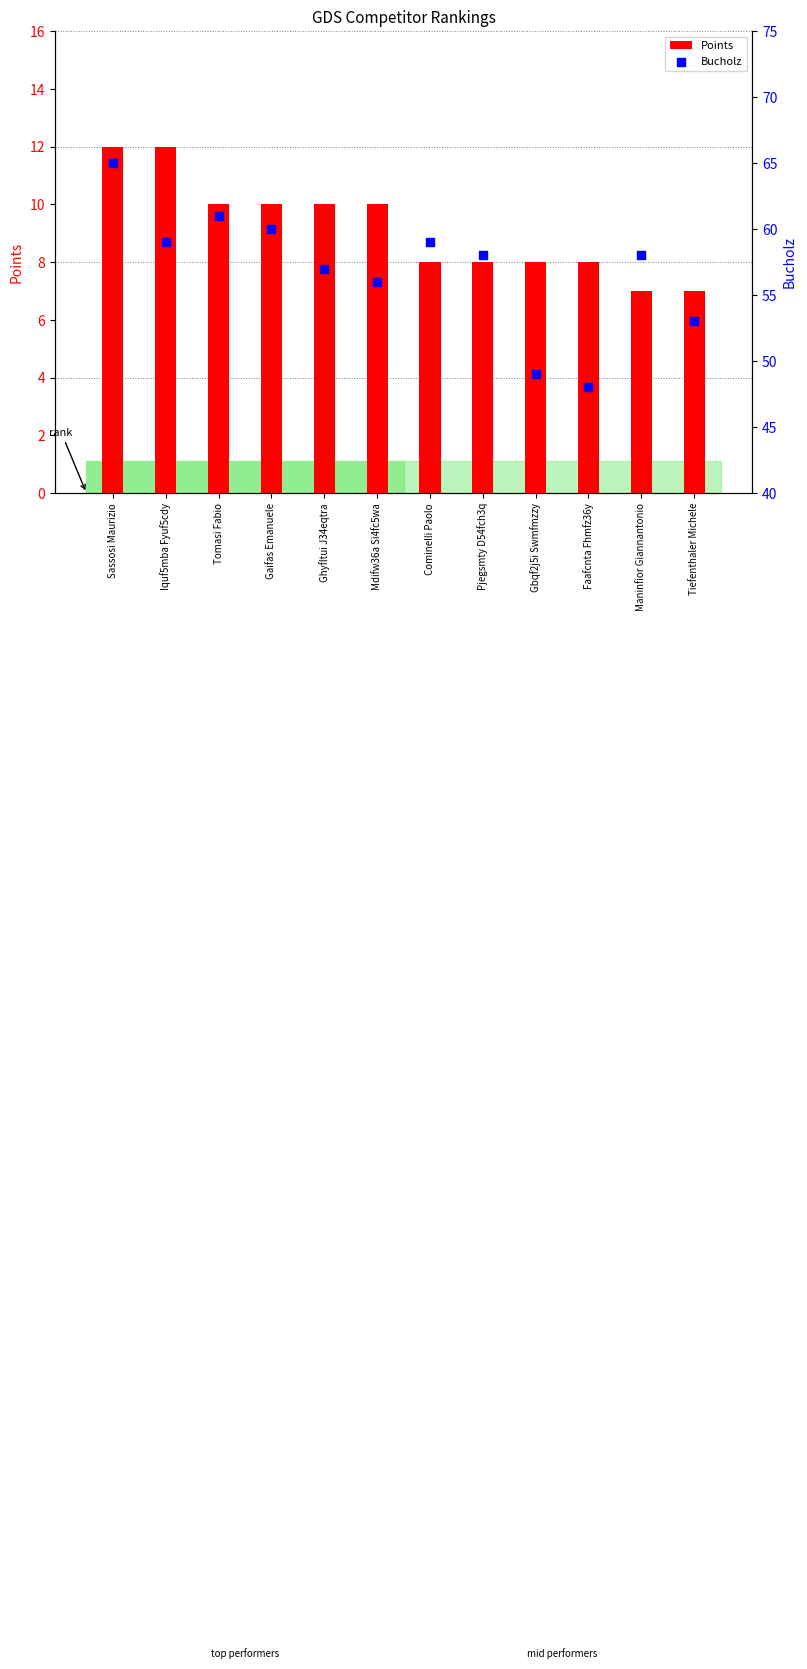

Which series has the largest total across all categories?

Bucholz